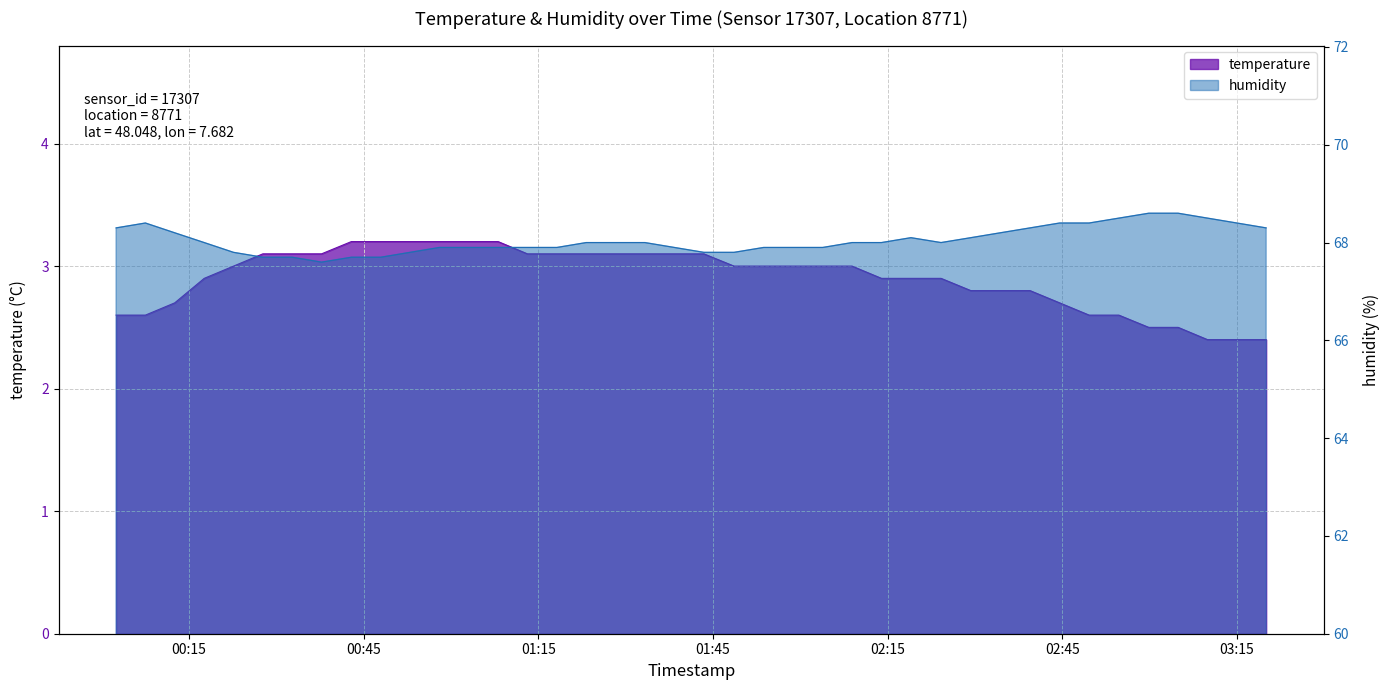

What is the difference between the maximum and minimum values in the temperature series?

0.8